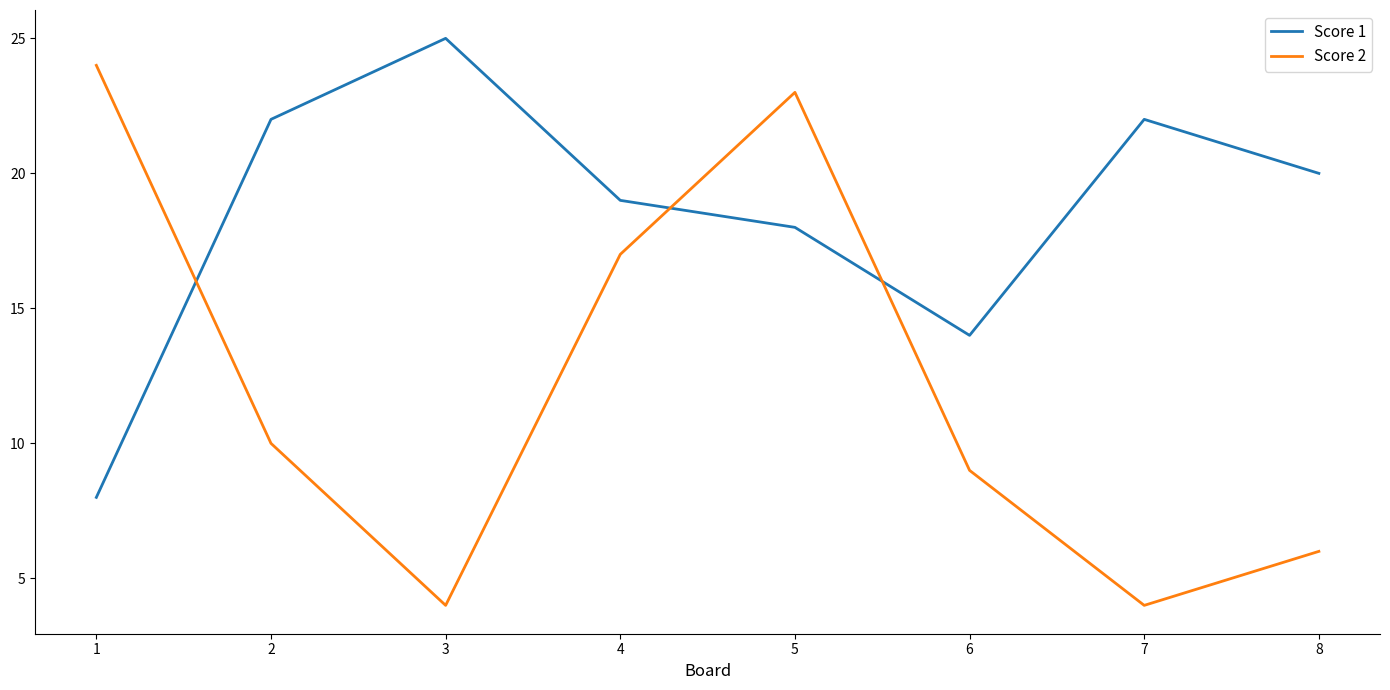

At which category does Score 2 reach its first local peak?

5